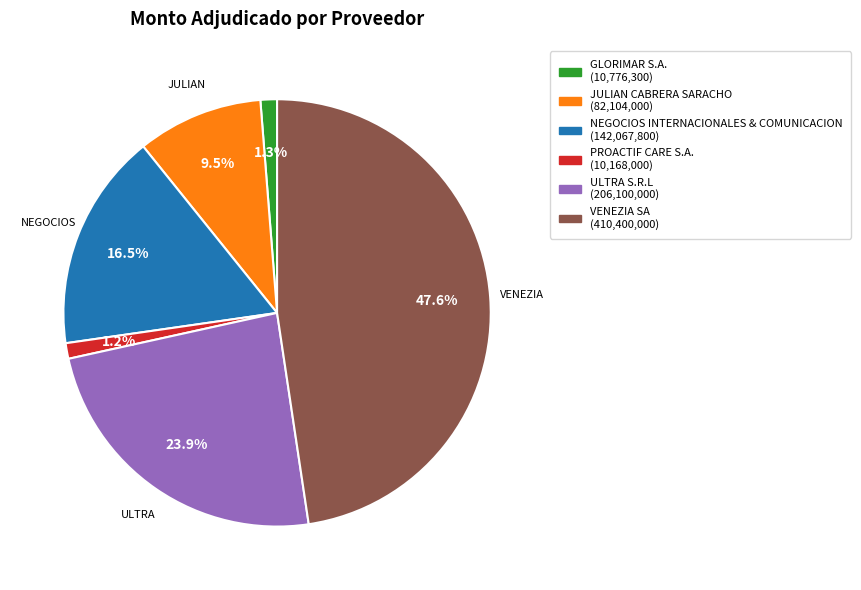

What is the largest slice in the pie chart?

VENEZIA SA